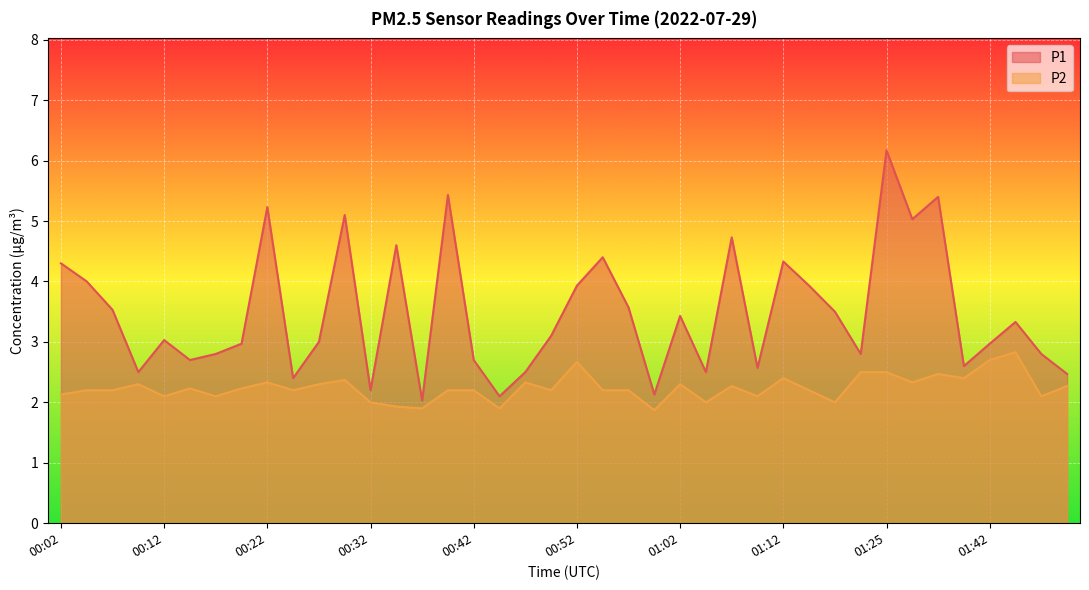

At which category does P2 reach its first local peak?

00:09